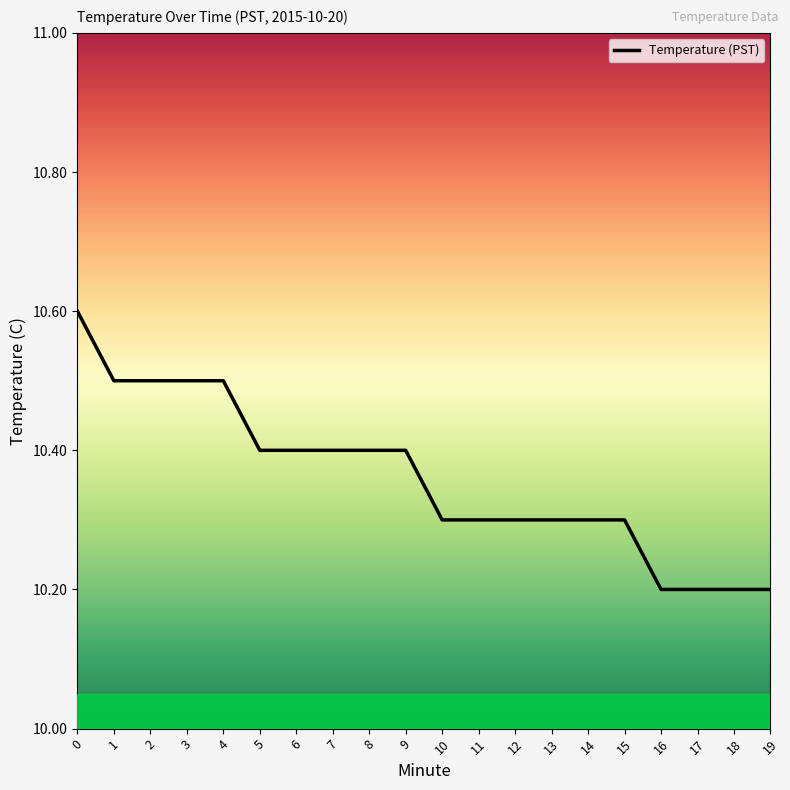

What is the maximum value shown in the chart?

10.6